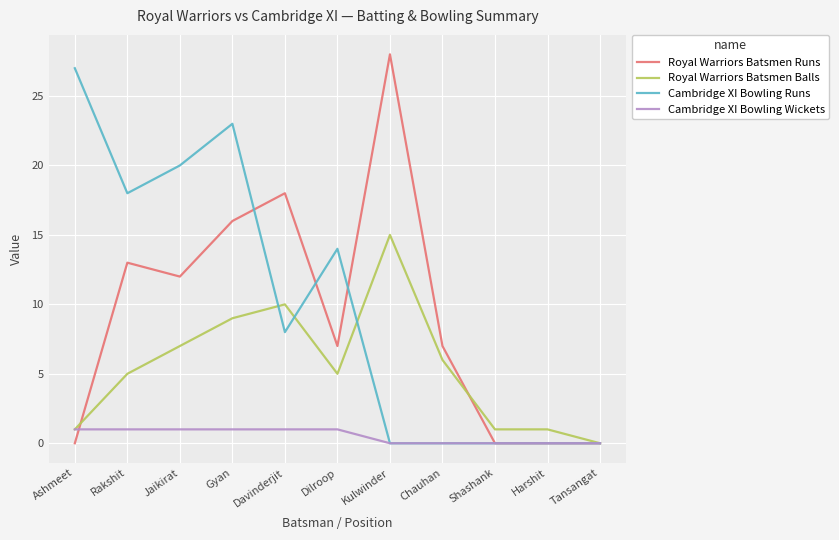

At which category is the sum across all series the highest?

Gyan